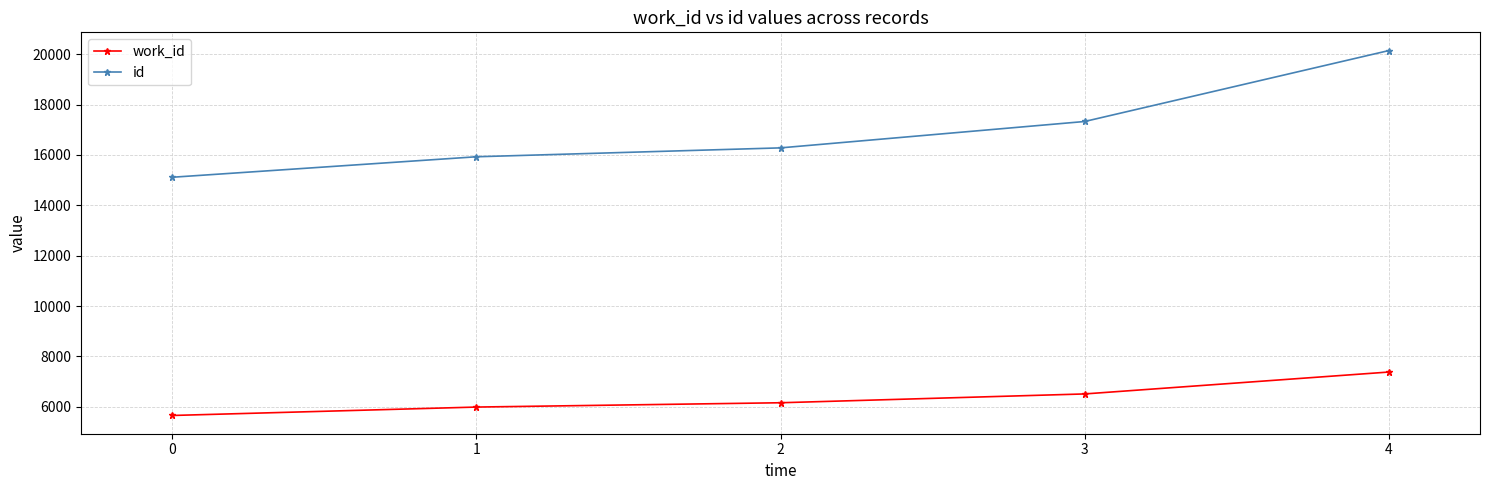

At which label does id reach its minimum?

0